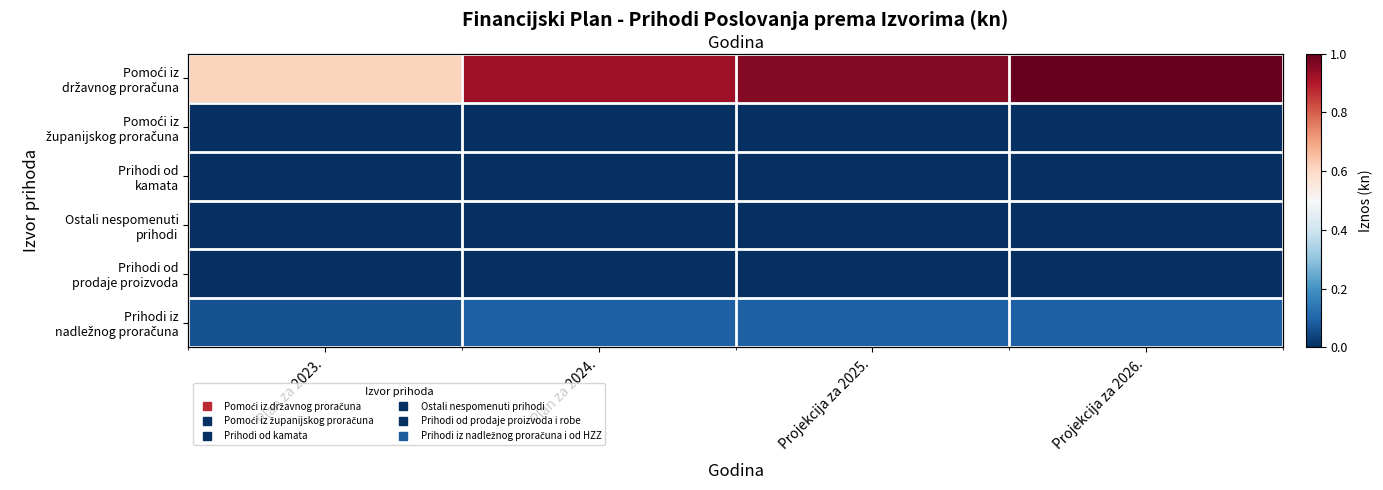

Rank the categories by Prihodi od kamata value from highest to lowest.

Plan za 2024., Projekcija za 2025., Projekcija za 2026., Plan za 2023.